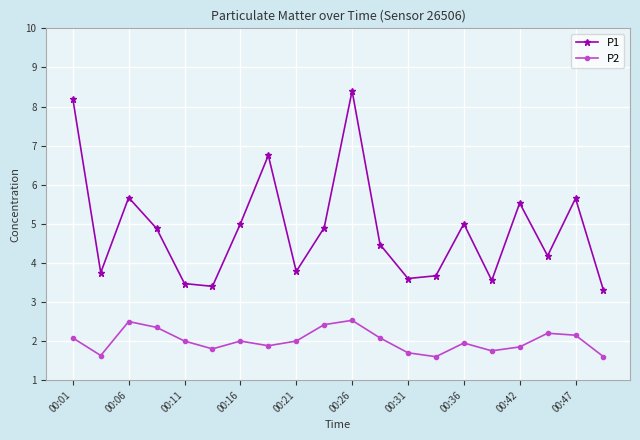

True or false: P2 and P1 cross at least once.

False